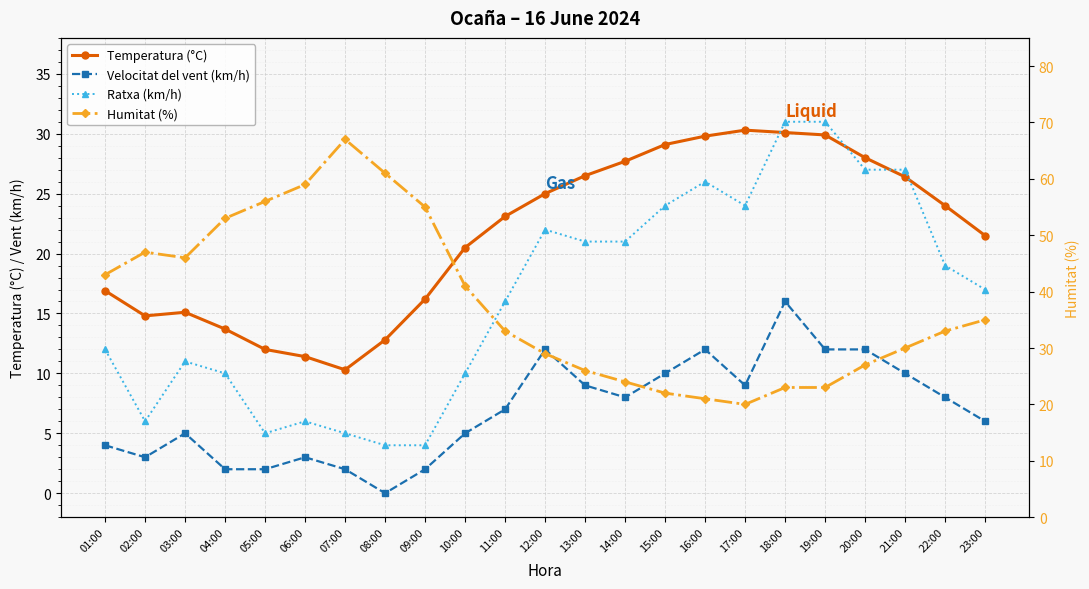

Does the chart display data point markers on the line(s)?

Yes